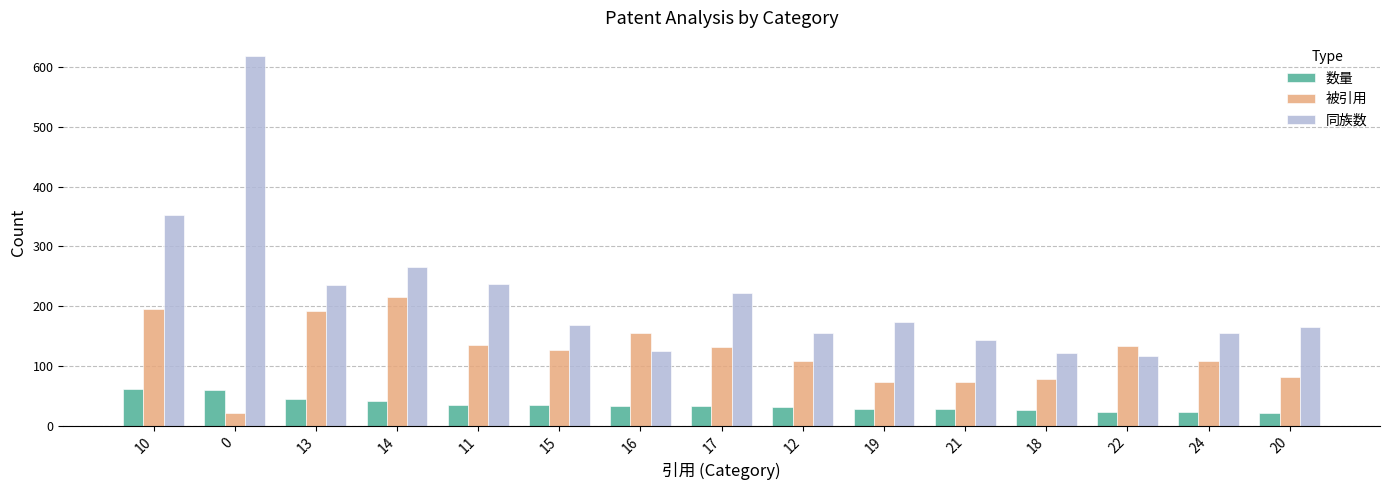

List the series in order of their overall mean, lowest first.

数量, 被引用, 同族数